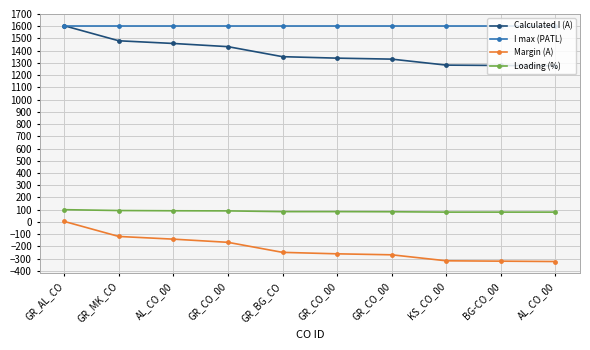

The Calculated I (A) series shows 479 at AL_CO_00. True or false?

False